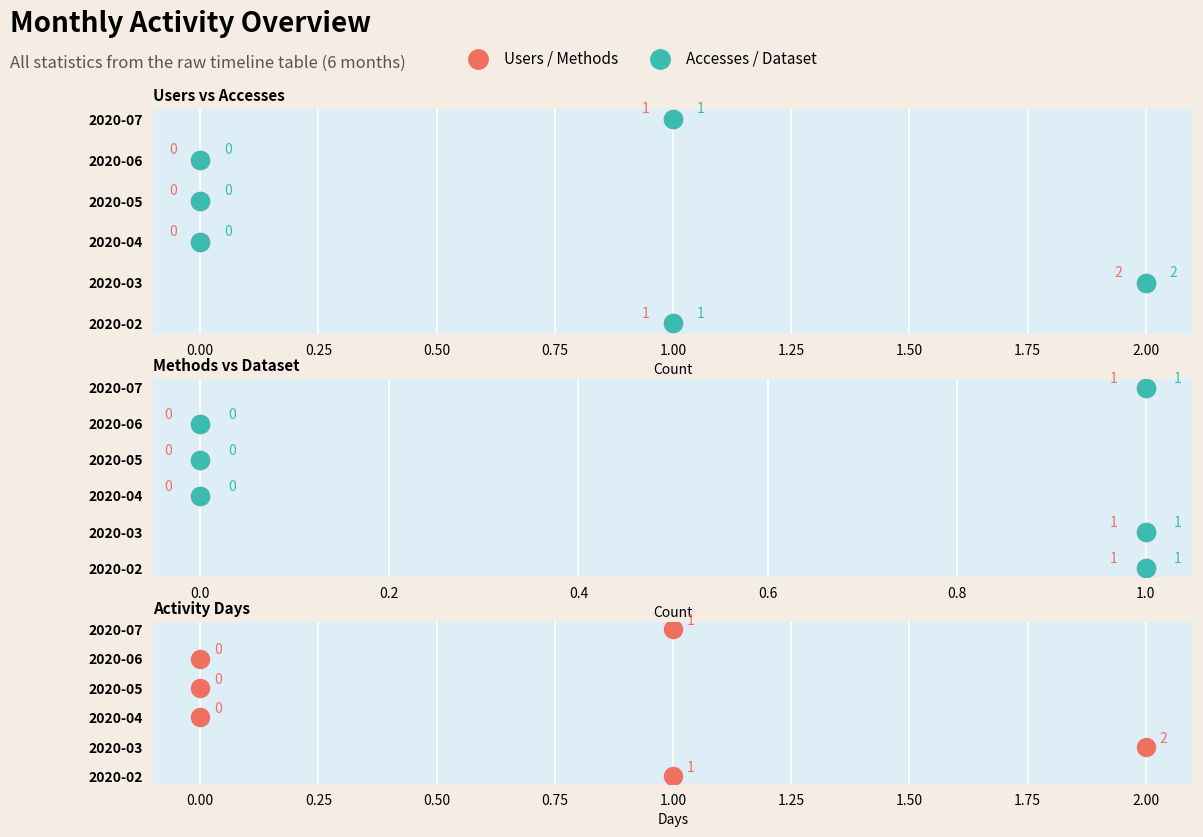

What are all the series names shown in the legend?

Users, Accesses, Methods, Dataset, Activity Days